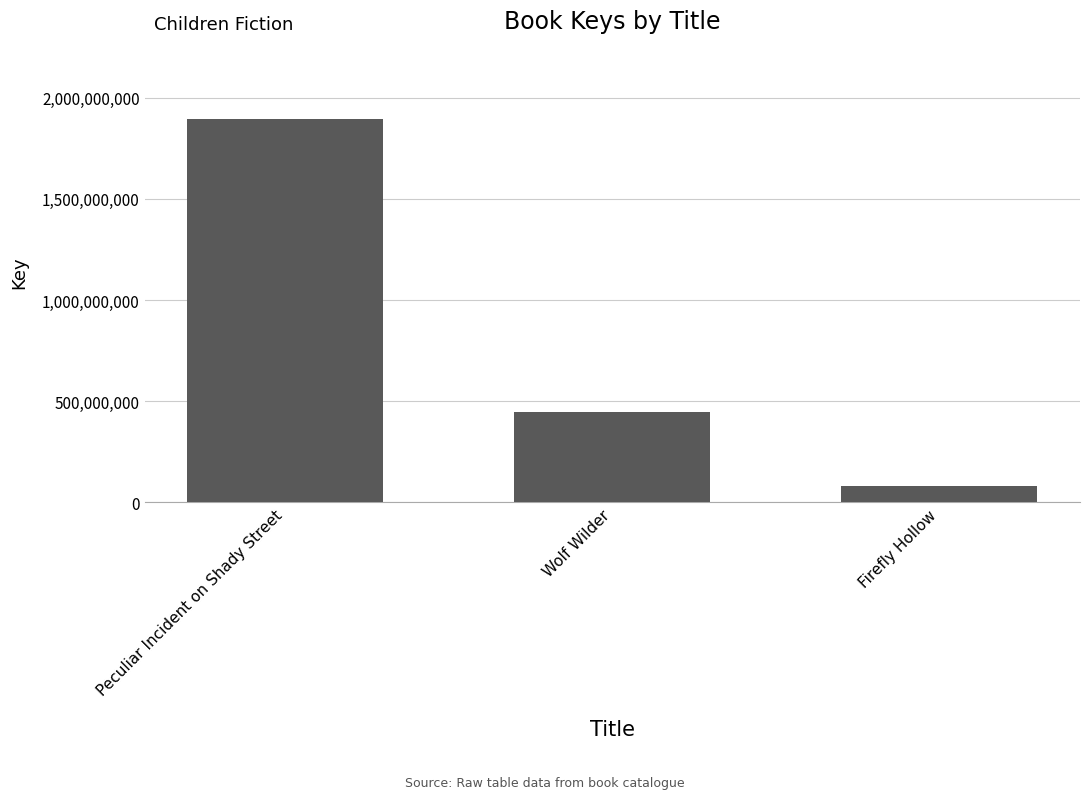

Between Firefly Hollow and Peculiar Incident on Shady Street, which is larger?

Peculiar Incident on Shady Street